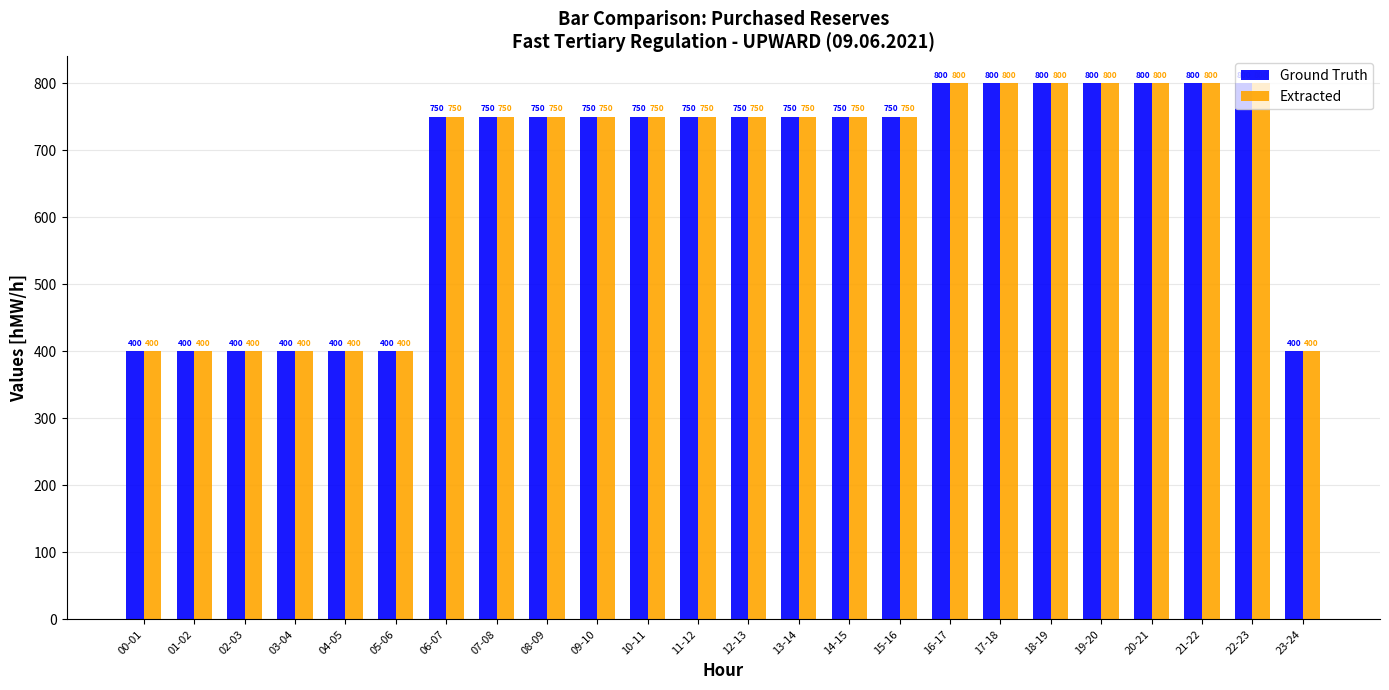

What are all the series names shown in the legend?

Ground Truth, Extracted